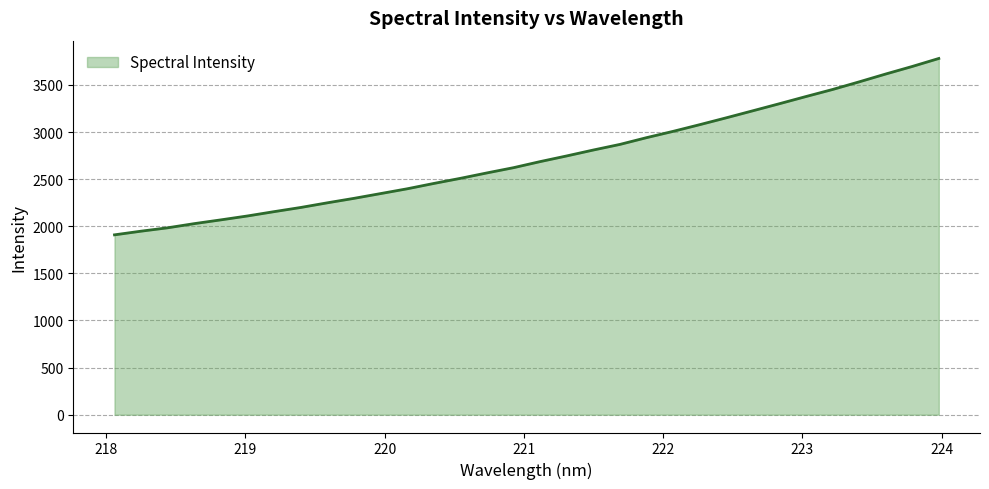

What is the maximum value shown in the chart?

3780.8